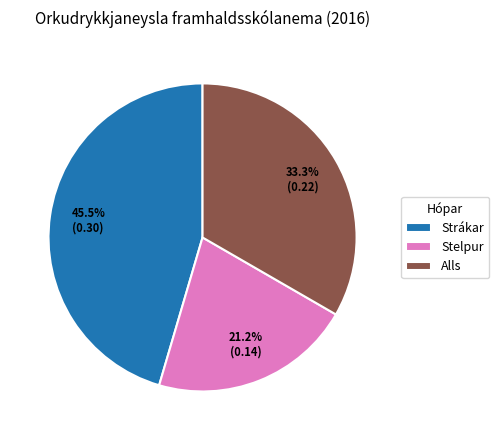

Which slice is the largest?

Strákar